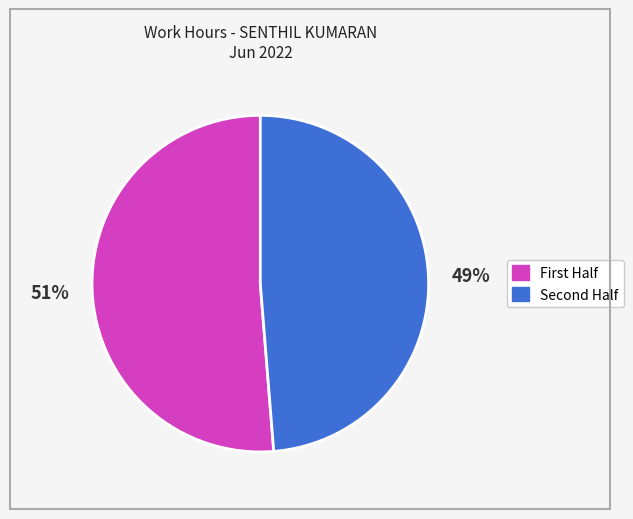

How many segments does this pie chart have?

2